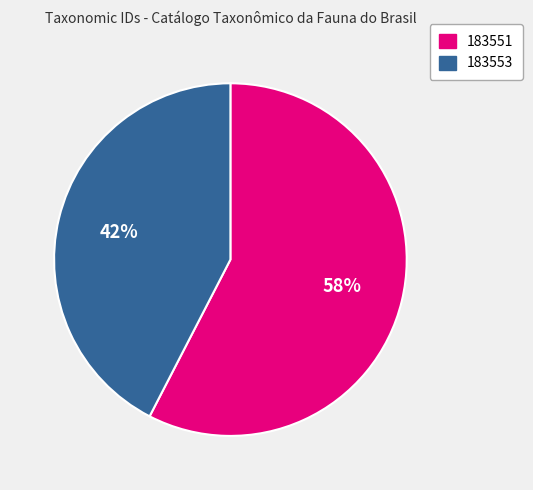

What is the largest slice in the pie chart?

183551